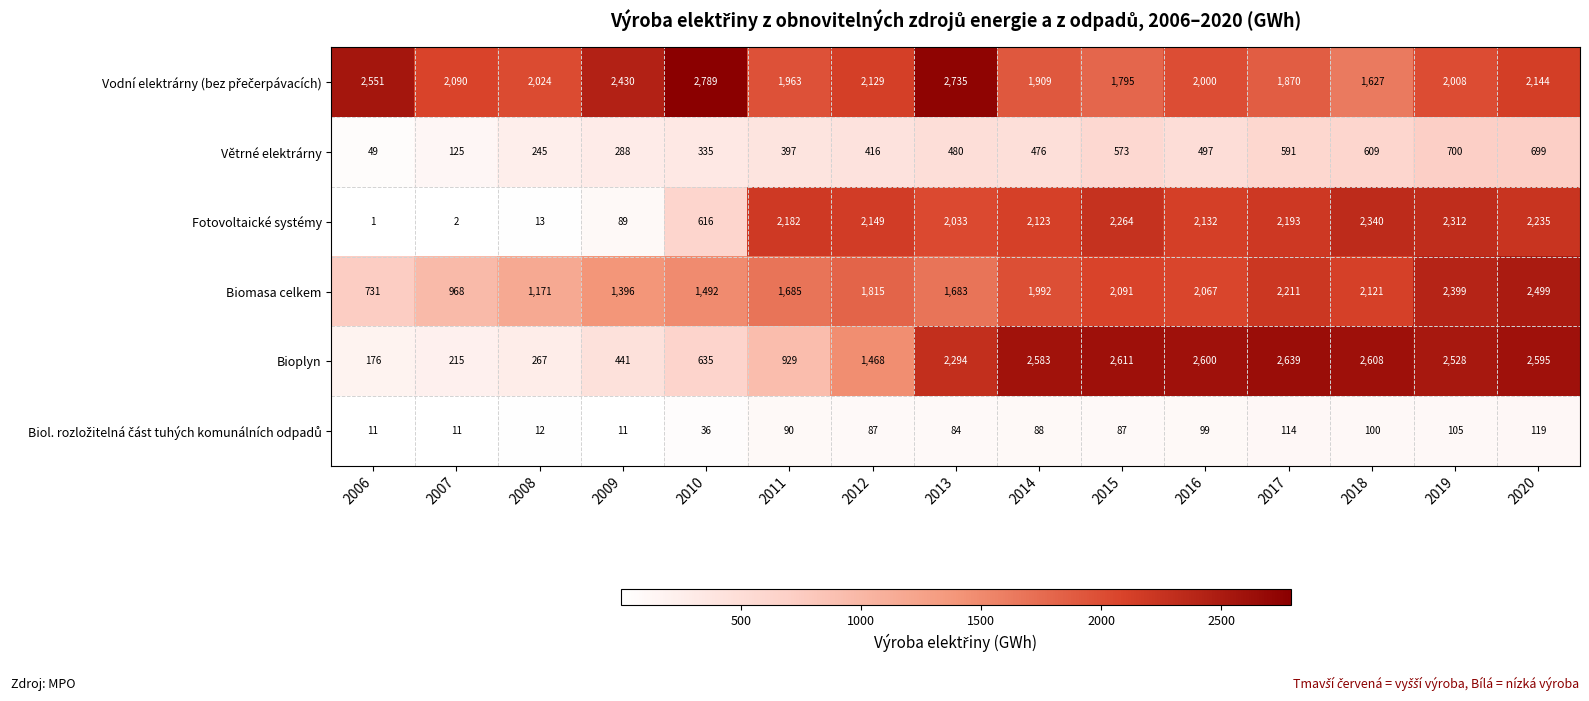

At which category is the sum across all series the highest?

2020